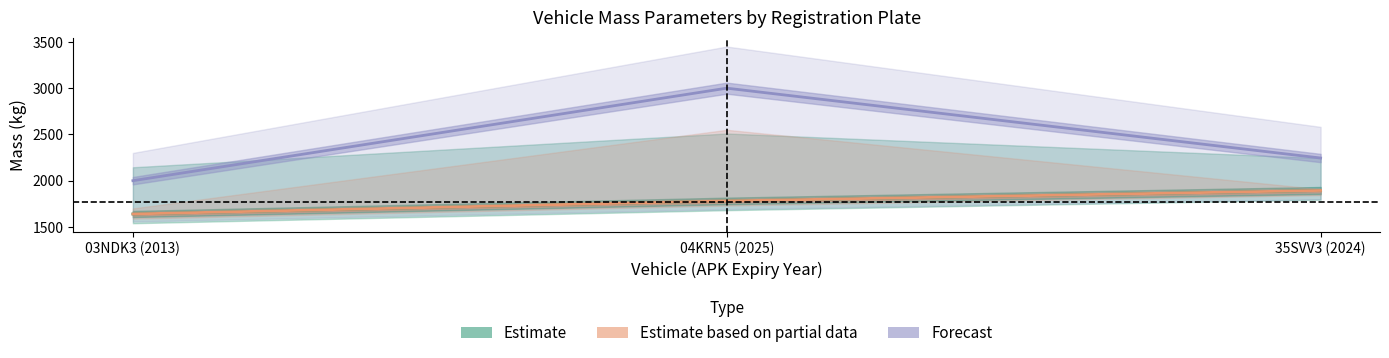

Reading left to right, transcribe all the data shown in this chart.

Estimate: 1640	1781	1894
Estimate based on partial data: 1640	1781	1894
Forecast: 2000	3000	2245